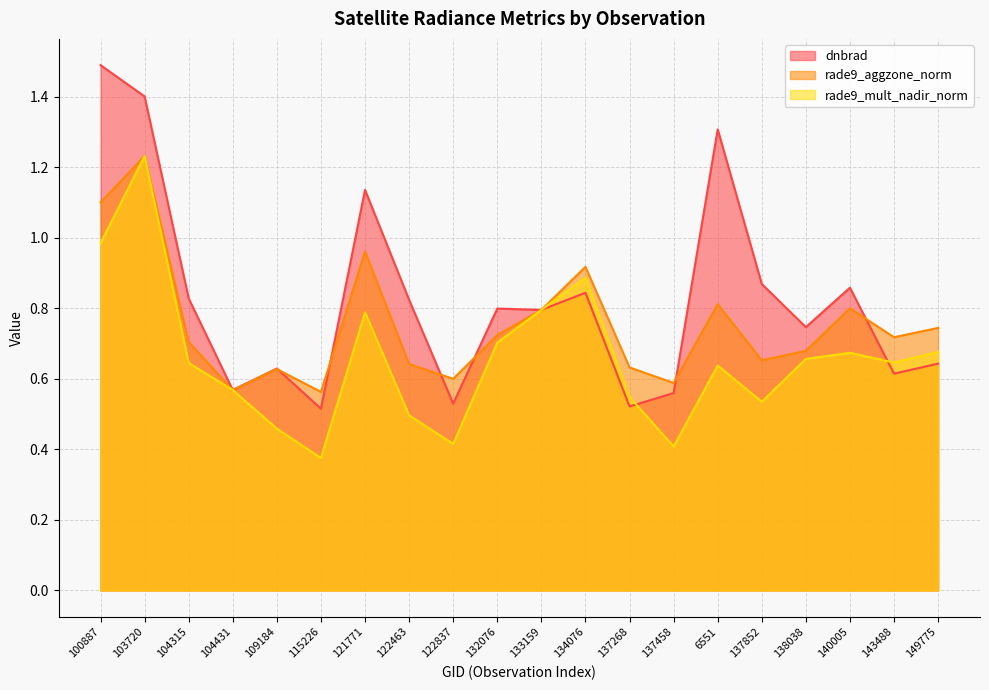

What are all the series names shown in the legend?

dnbrad, rade9_aggzone_norm, rade9_mult_nadir_norm